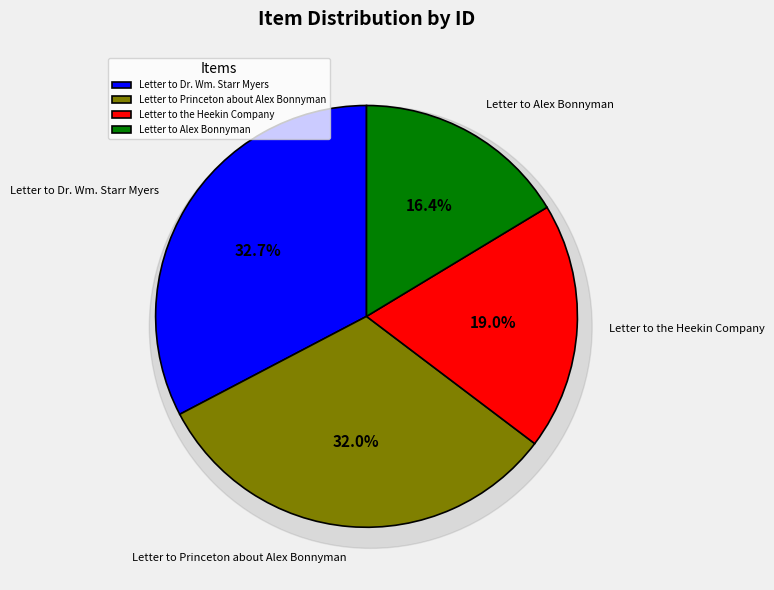

To the nearest percent, what is the difference between the Letter to the Heekin Company (7842) and Letter to Princeton about Alex Bonnyman (13242) slice percentages?

13%